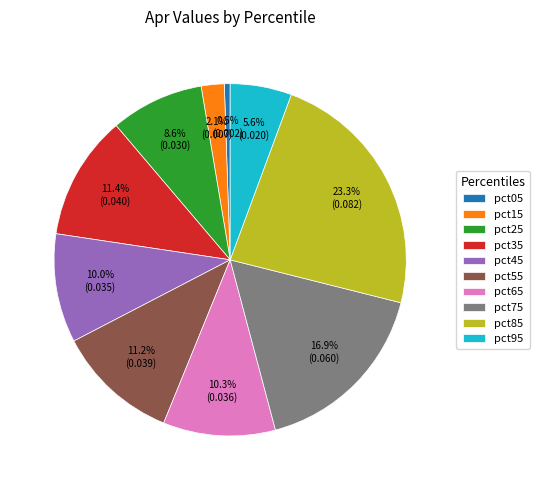

Between pct95 and pct05, which is larger?

pct95